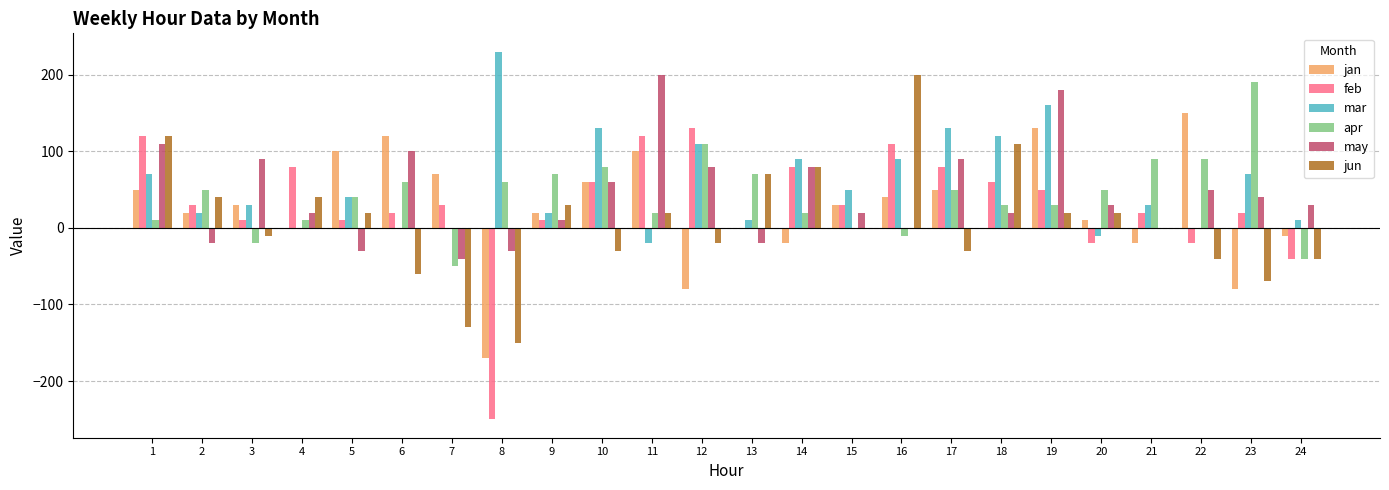

Which series has the largest total across all categories?

mar